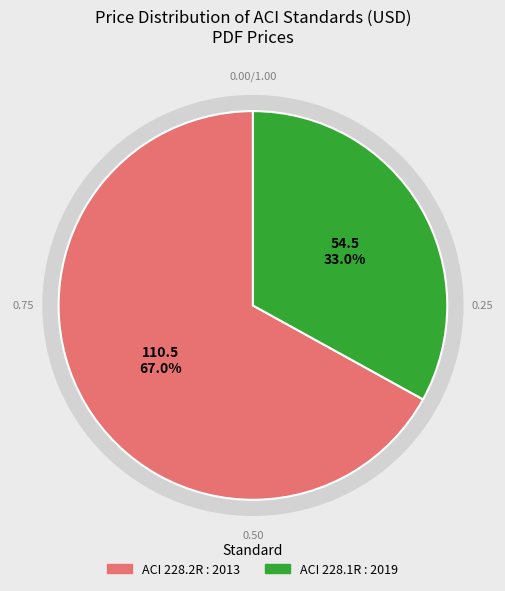

Which category has the biggest portion of the pie?

ACI 228.2R : 2013